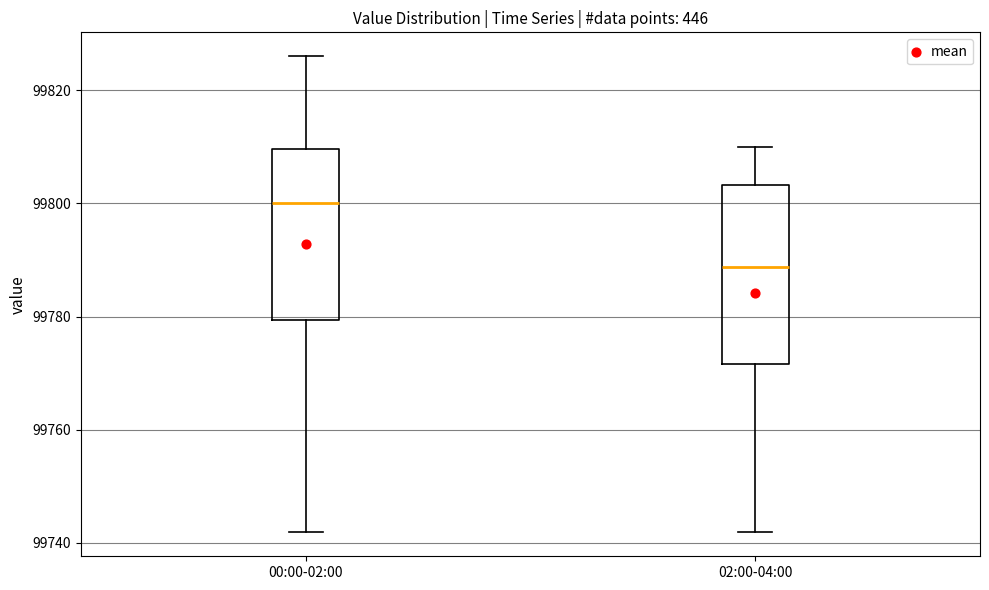

Which box's median line is the lowest?

02:00-04:00